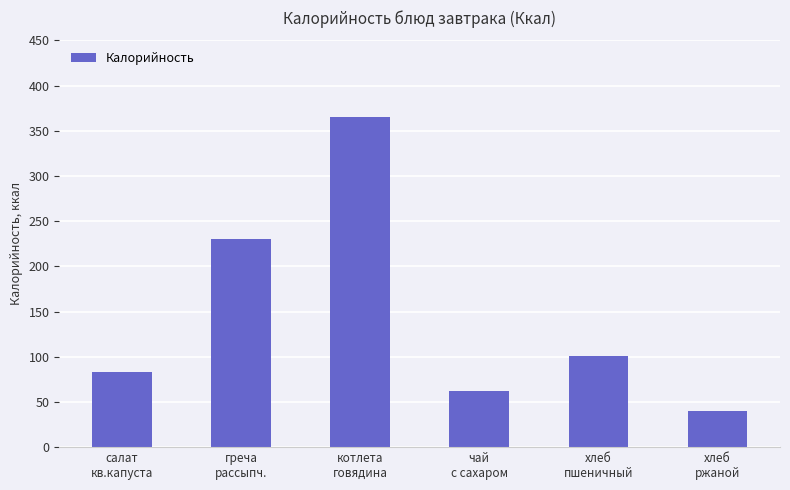

What position from the left is греча
рассыпч.?

2